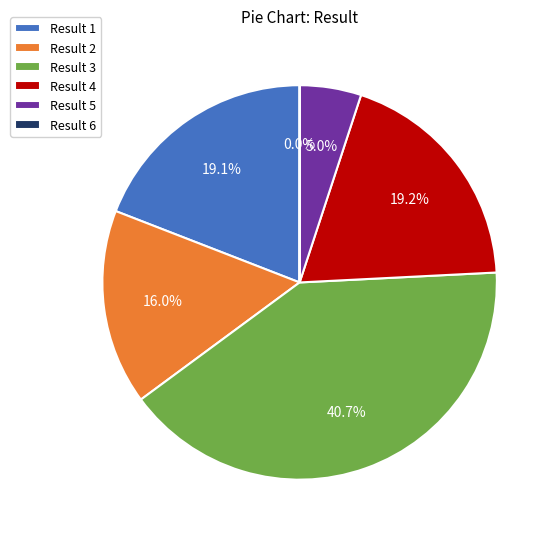

Which category has the biggest portion of the pie?

Result 3